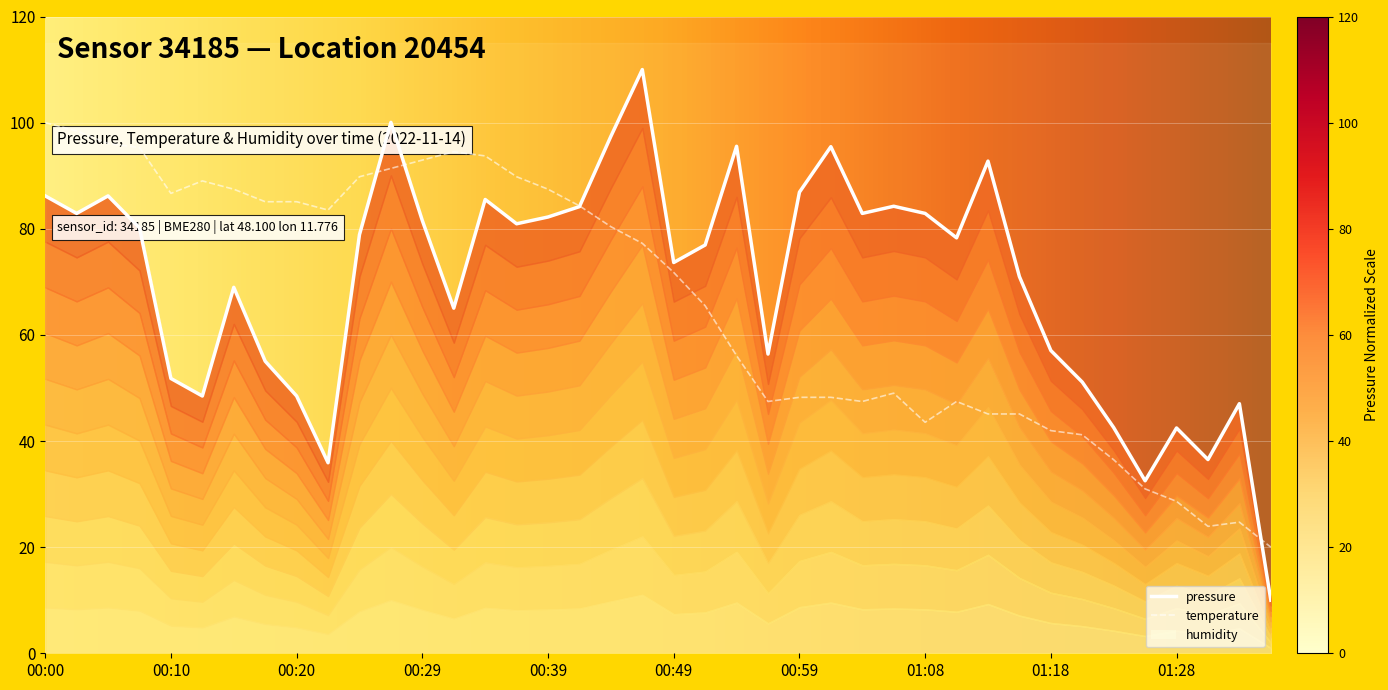

What is the sum of all pressure values?

2806.0